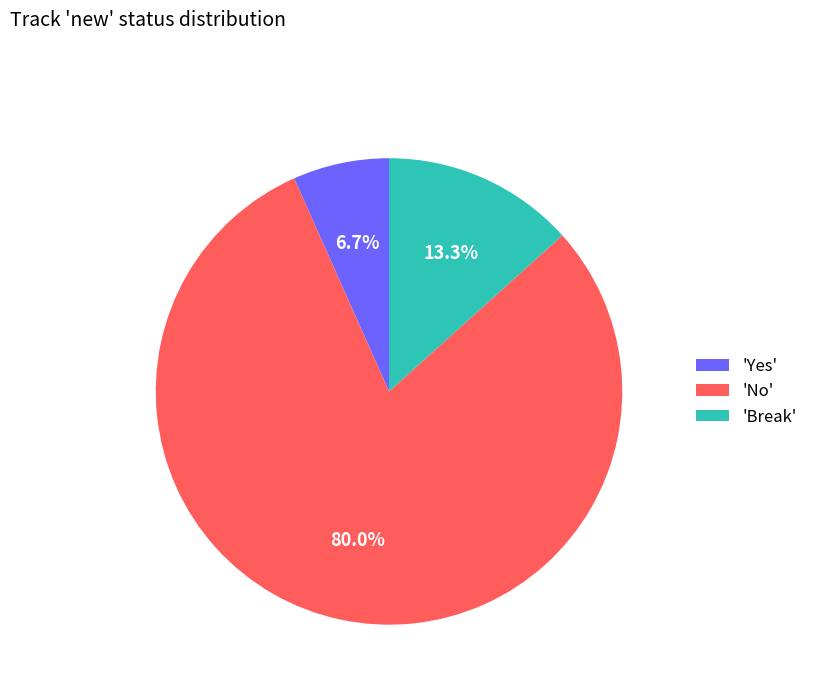

What portion of the pie excludes 'Yes'?

93.3%